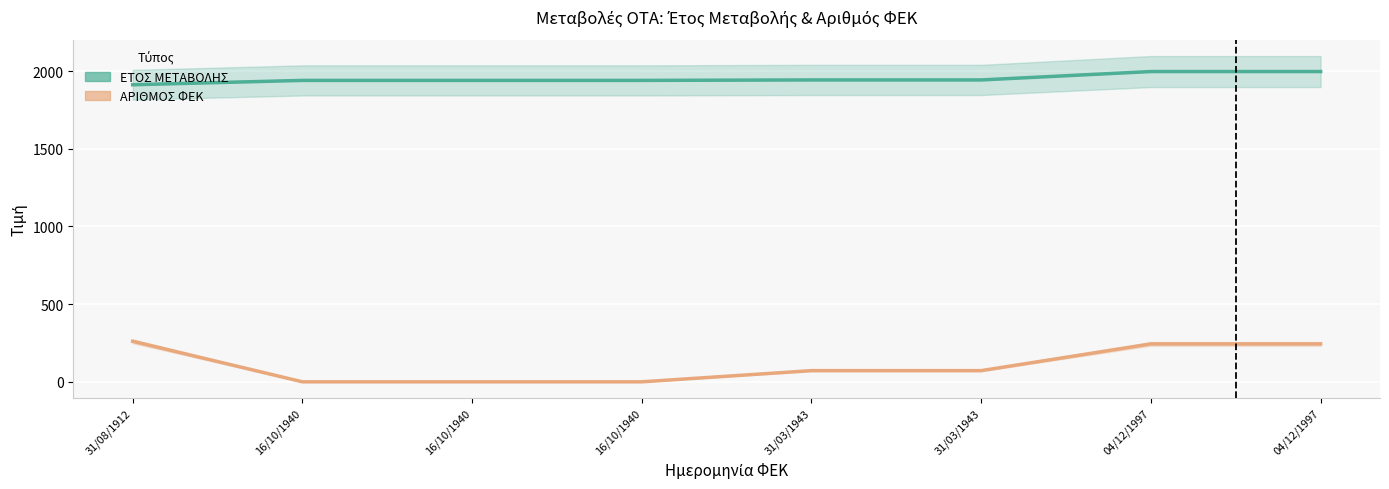

True or false: ΕΤΟΣ ΜΕΤΑΒΟΛΗΣ has a value of 3384 at 31/03/1943.

False